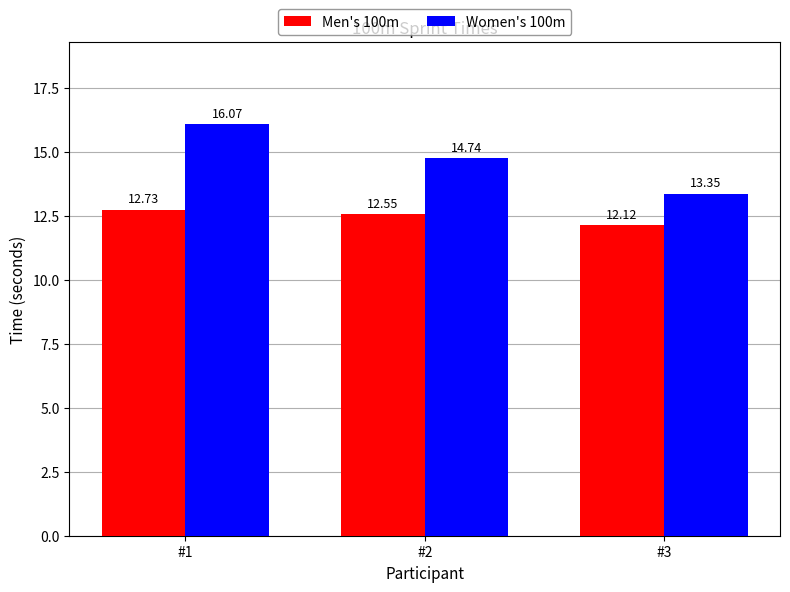

What is the spread (max minus min) of values at #1?

3.3